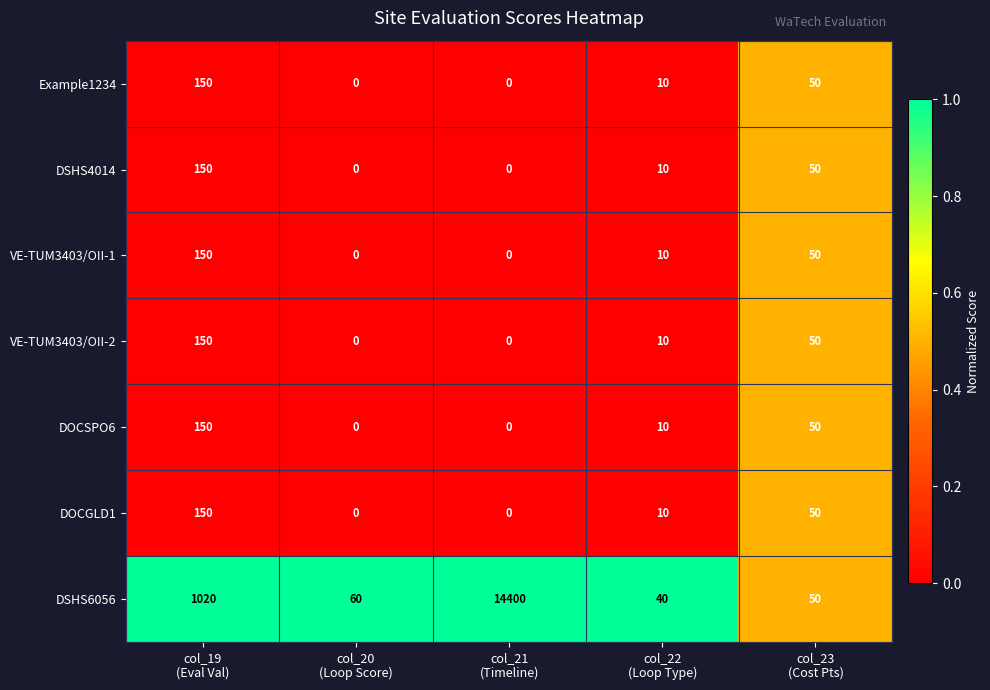

What is the difference between the maximum and minimum values in the DSHS6056 series?

14360